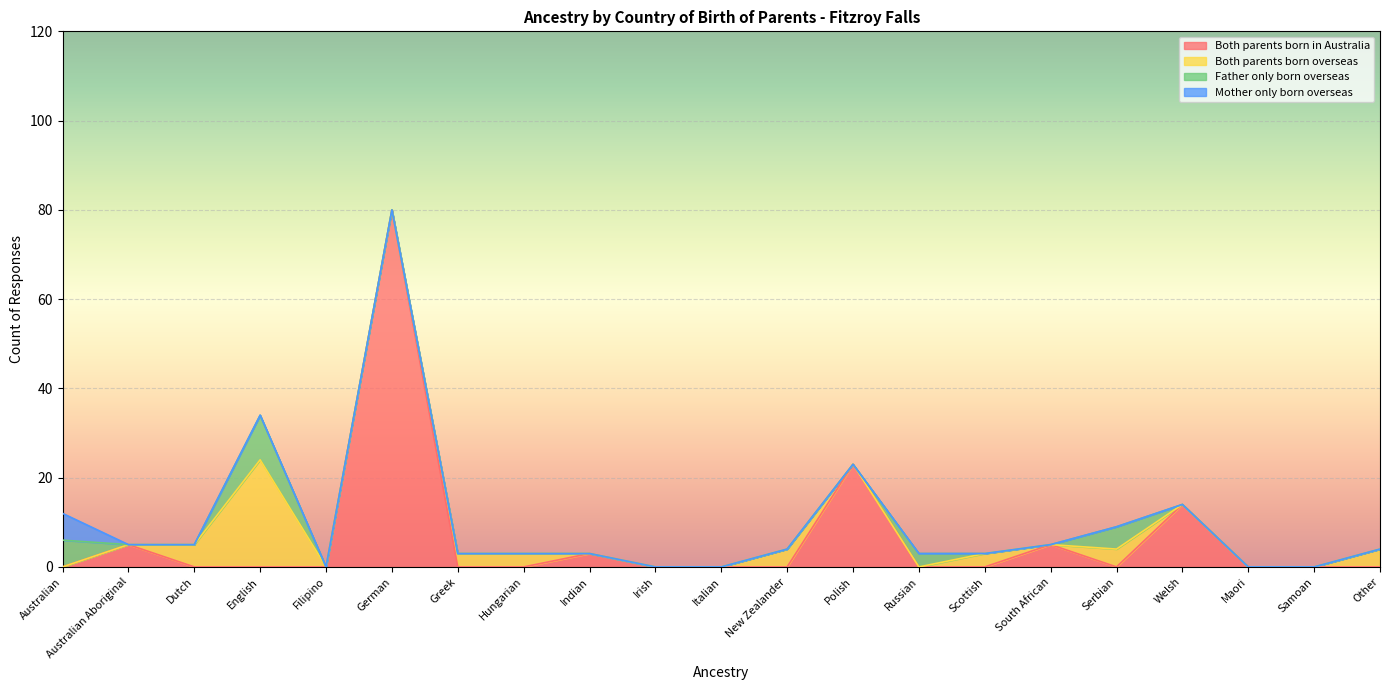

Reading left to right, what are all the values shown in this chart?

Both parents born in Australia: Australian=0	Australian Aboriginal=5	Dutch=0	English=0	Filipino=0	German=80	Greek=0	Hungarian=0	Indian=3	Irish=0	Italian=0	New Zealander=0	Polish=23	Russian=0	Scottish=0	South African=5	Serbian=0	Welsh=14	Maori=0	Samoan=0	Other=0
Both parents born overseas: Australian=0	Australian Aboriginal=0	Dutch=5	English=24	Filipino=0	German=0	Greek=3	Hungarian=3	Indian=0	Irish=0	Italian=0	New Zealander=4	Polish=0	Russian=0	Scottish=3	South African=0	Serbian=4	Welsh=0	Maori=0	Samoan=0	Other=4
Father only born overseas: Australian=6	Australian Aboriginal=0	Dutch=0	English=10	Filipino=0	German=0	Greek=0	Hungarian=0	Indian=0	Irish=0	Italian=0	New Zealander=0	Polish=0	Russian=3	Scottish=0	South African=0	Serbian=5	Welsh=0	Maori=0	Samoan=0	Other=0
Mother only born overseas: Australian=6	Australian Aboriginal=0	Dutch=0	English=0	Filipino=0	German=0	Greek=0	Hungarian=0	Indian=0	Irish=0	Italian=0	New Zealander=0	Polish=0	Russian=0	Scottish=0	South African=0	Serbian=0	Welsh=0	Maori=0	Samoan=0	Other=0